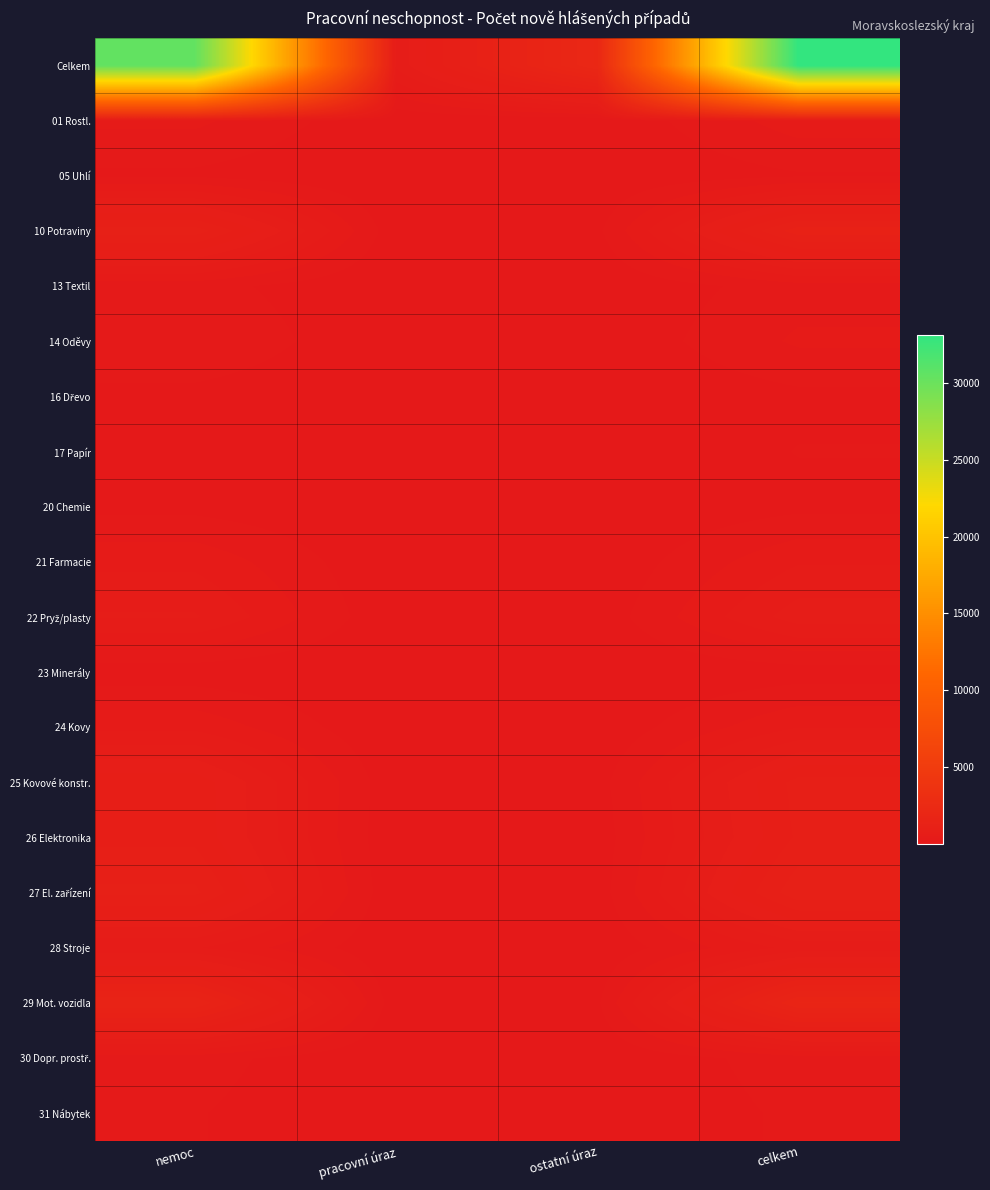

Which series has the widest spread of values?

Celkem